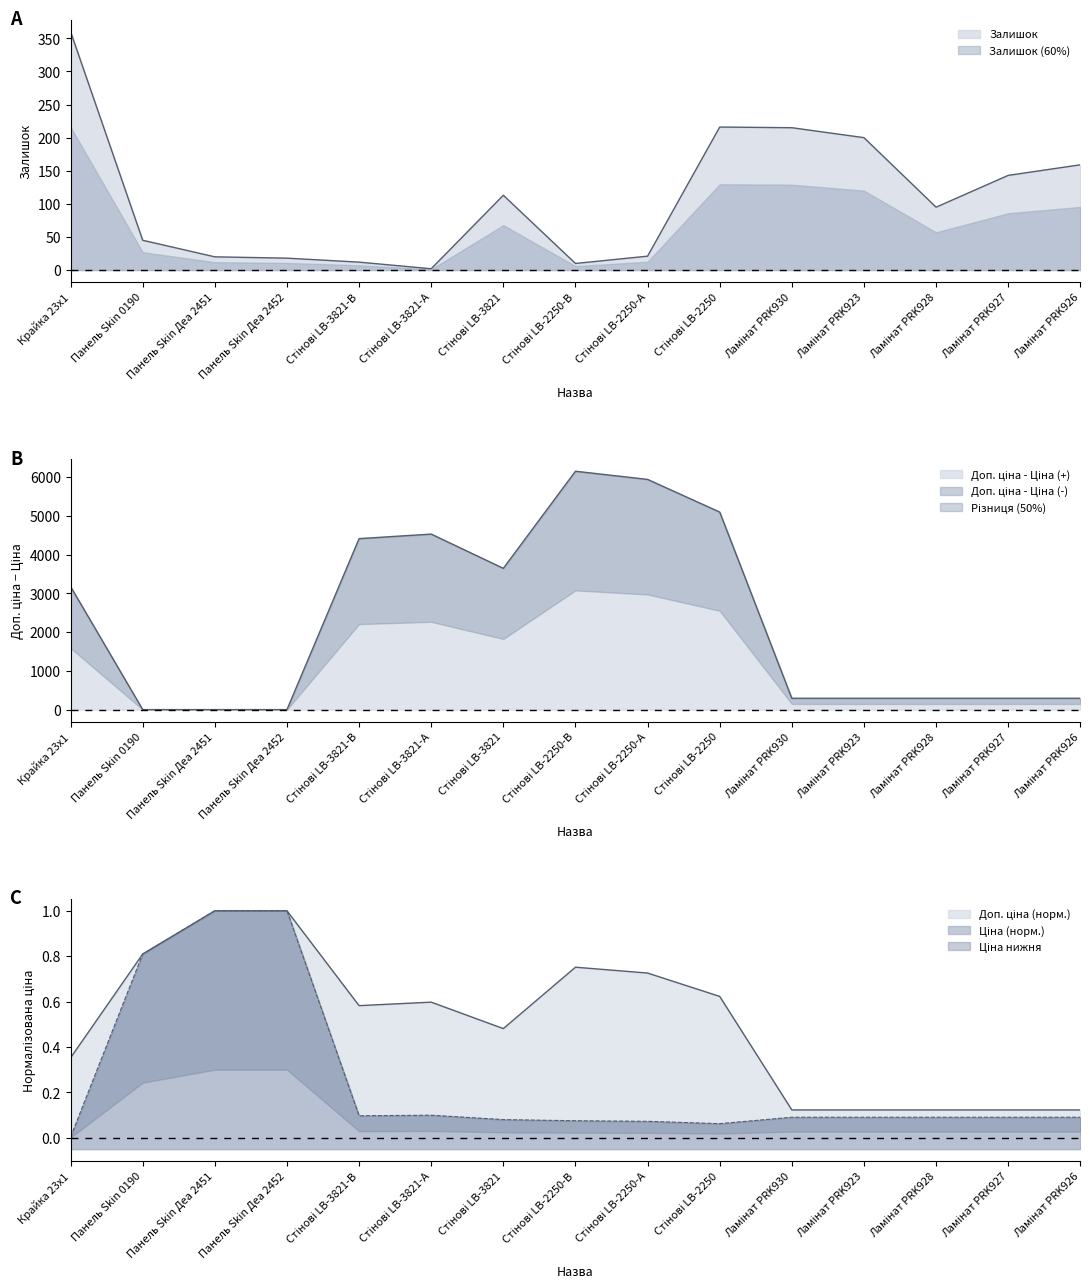

What is the difference between the maximum and minimum values in the Залишок series?

358.0